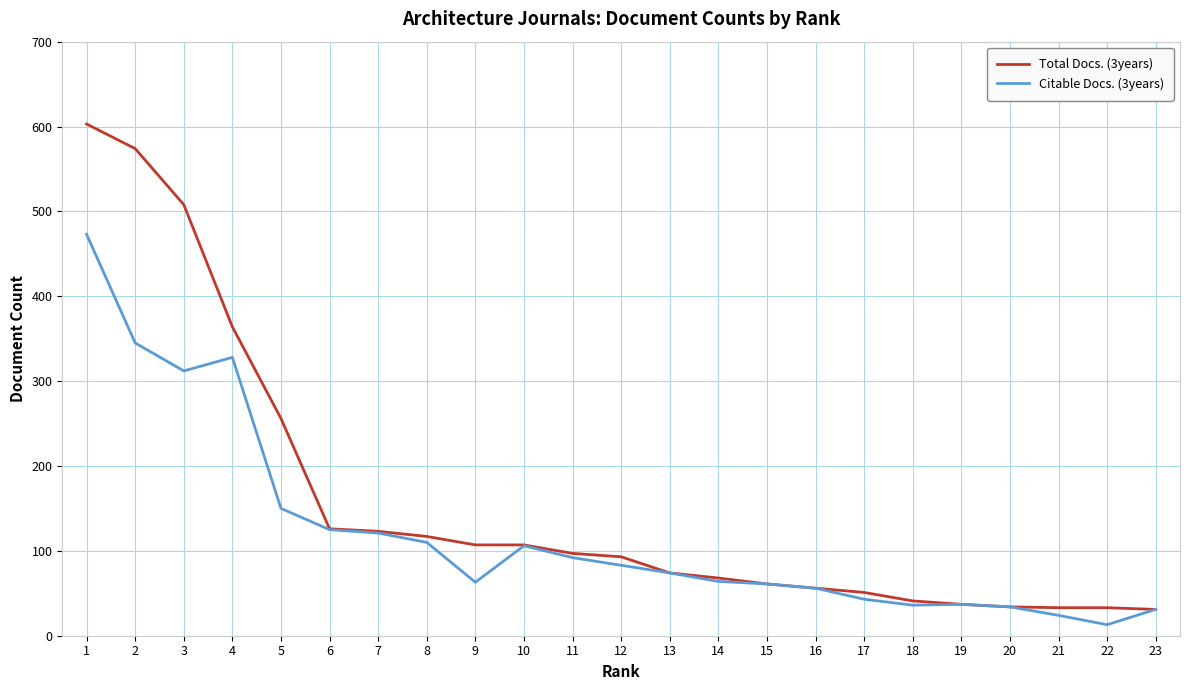

Count the number of categories in the chart.

23